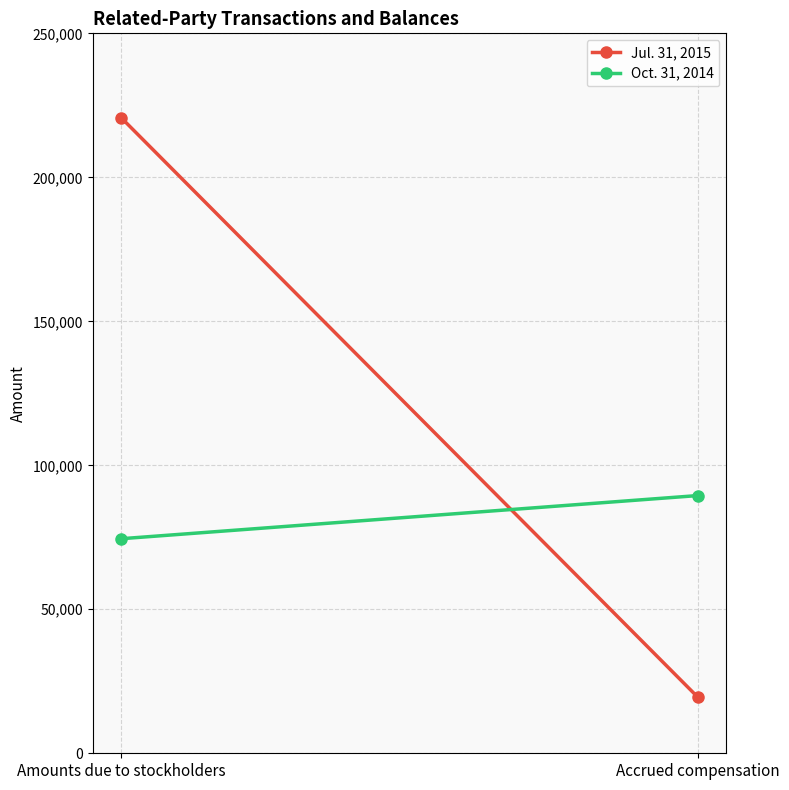

At which label is Oct. 31, 2014 closest to 81998?

Amounts due to stockholders